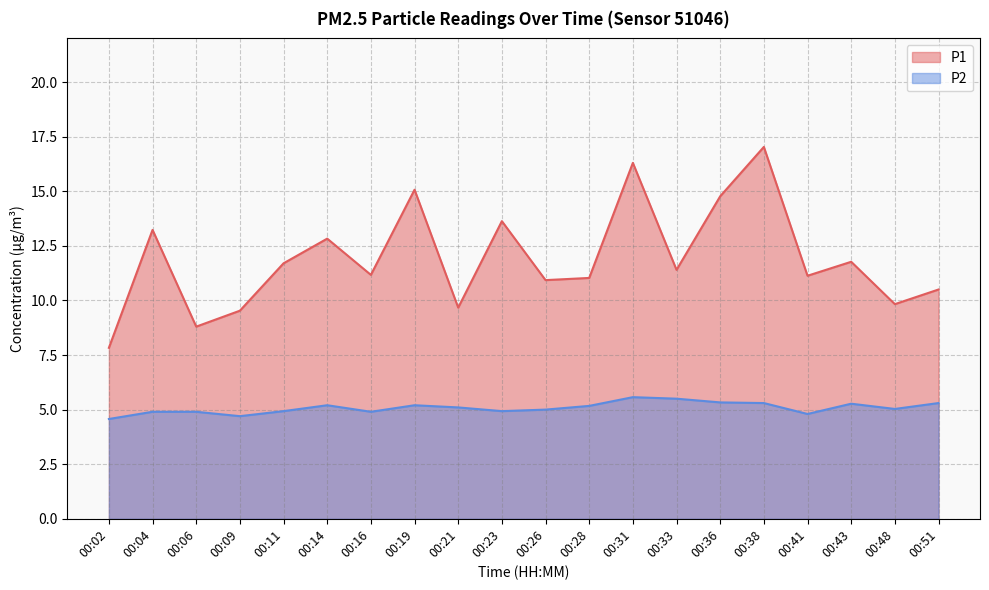

Between 00:04 and 00:09, which is larger?

00:04